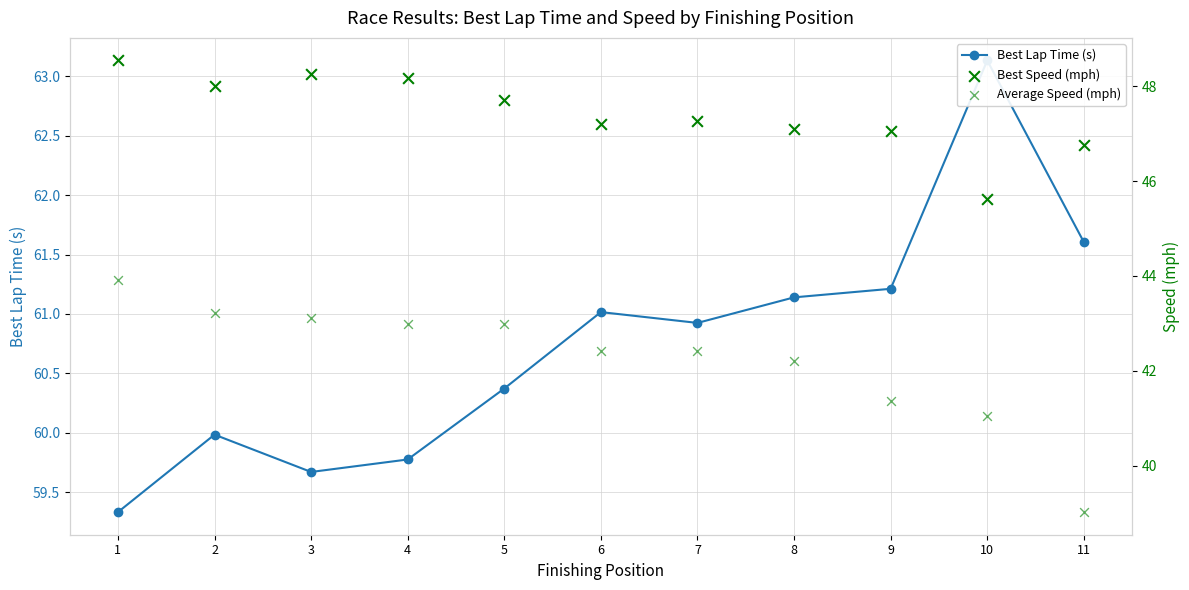

At how many categories does at least one series exceed 41?

11